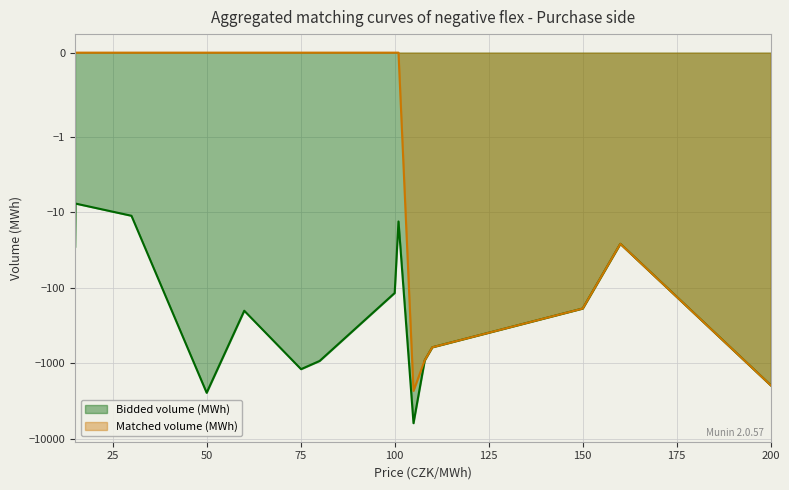

Which series has the widest spread of values?

Bidded volume (MWh)